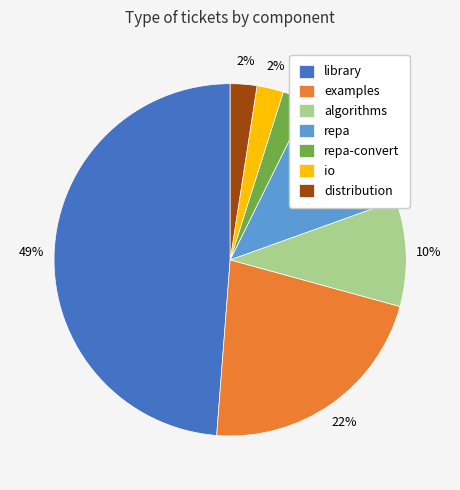

What is the largest slice in the pie chart?

library